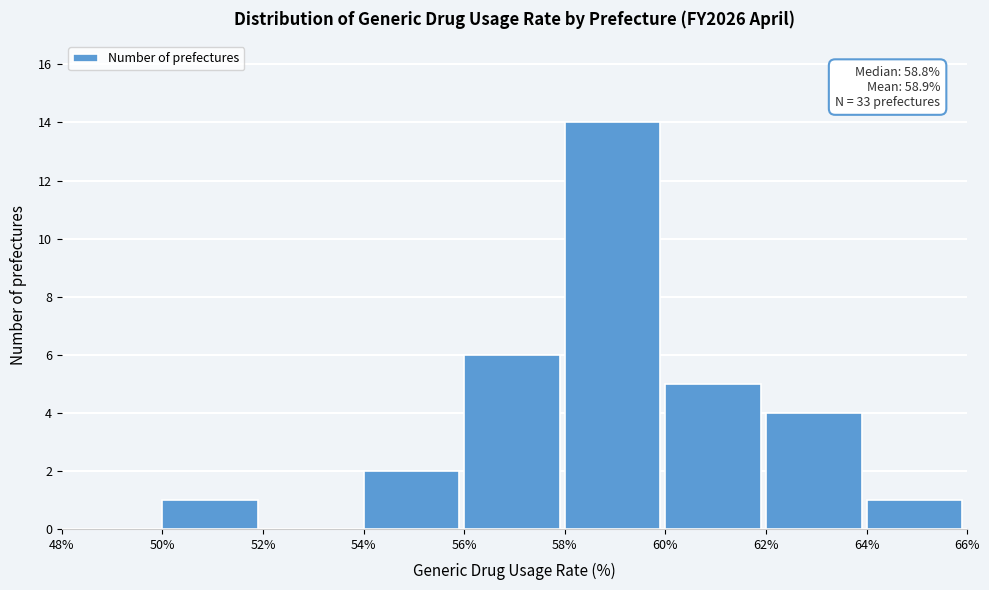

Over which range of the x-axis is the bar tallest?

58% to 60%